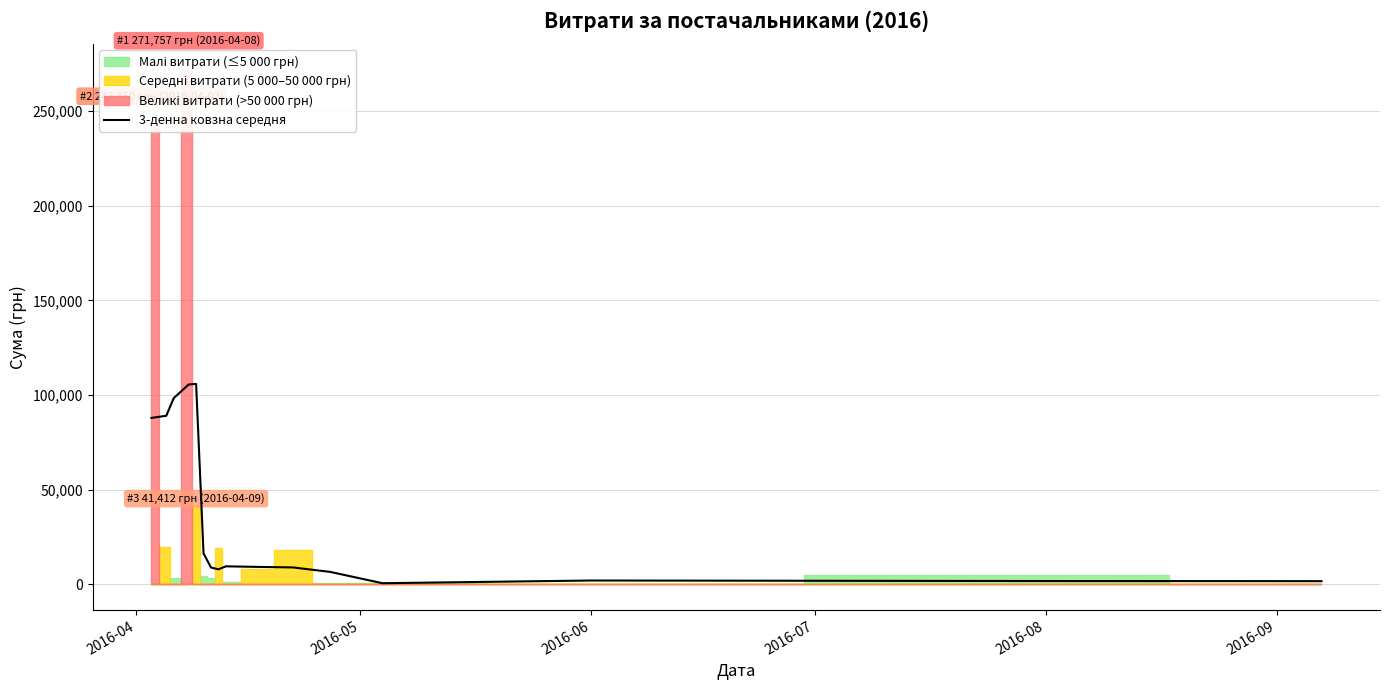

What is the maximum value for 3-денна ковзна середня?

105832.3